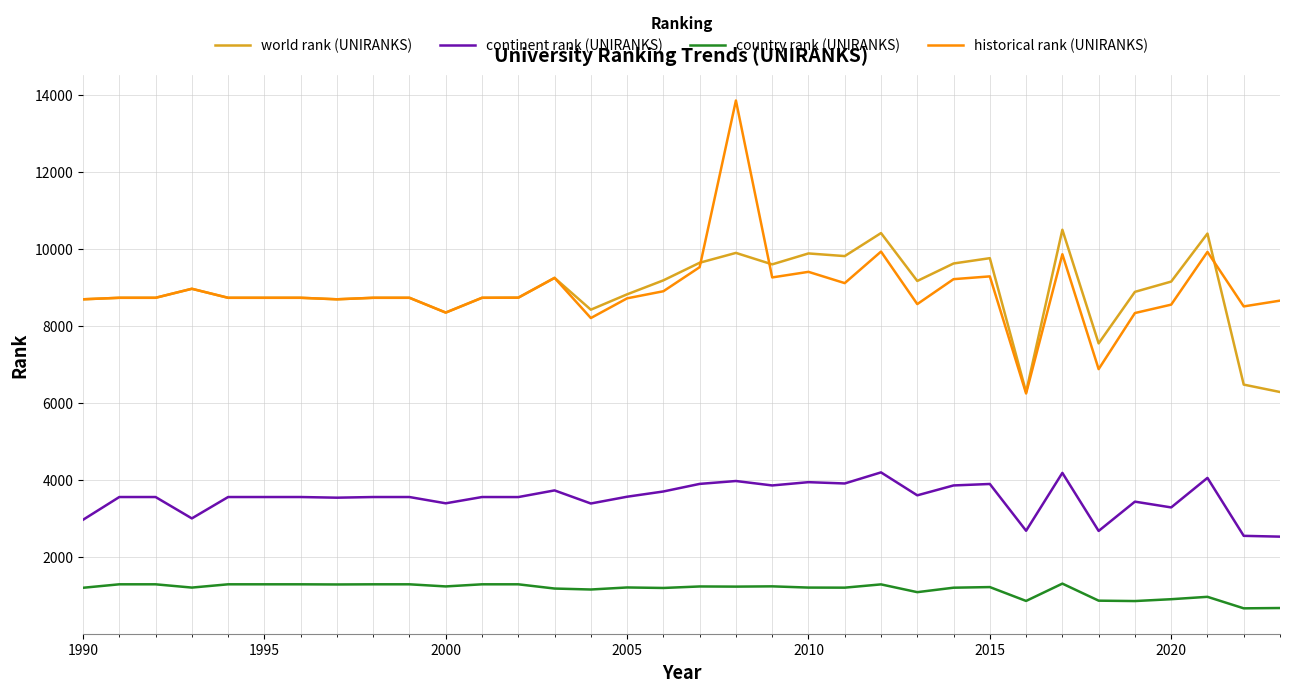

List the series in order of their peak value, lowest first.

country rank (UNIRANKS), continent rank (UNIRANKS), world rank (UNIRANKS), historical rank (UNIRANKS)